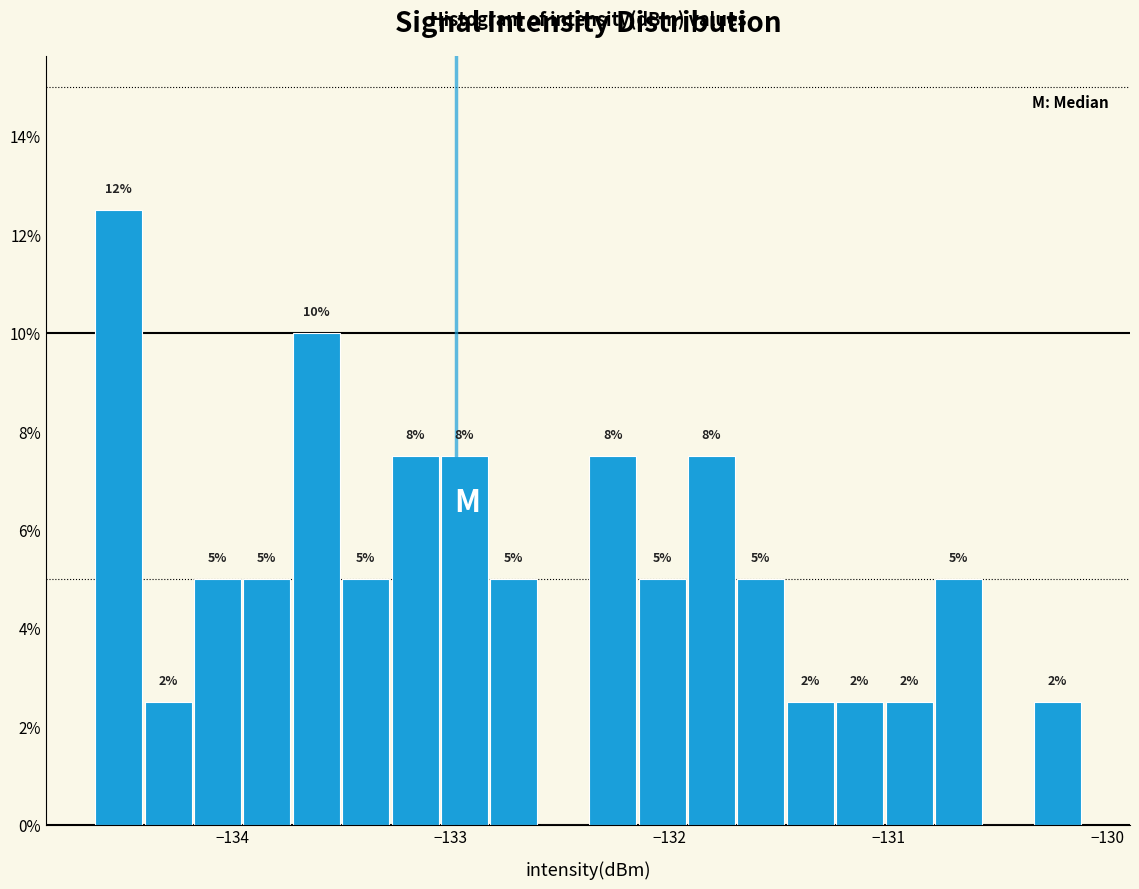

Read against the x-axis, roughly where is the centre of the tallest bar?

-134.5